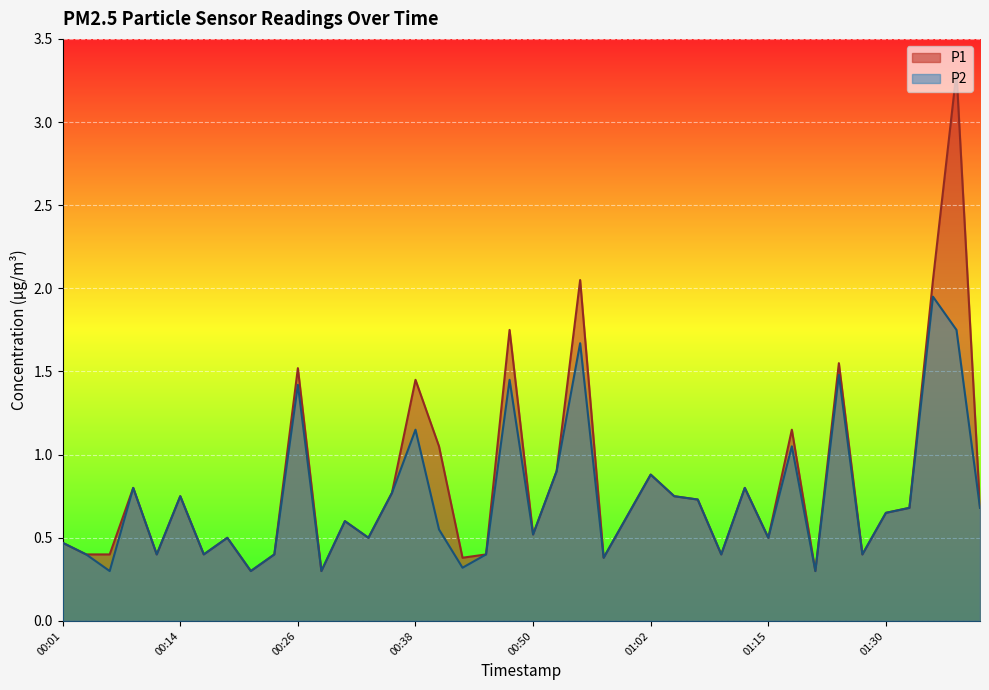

True or false: P2 has more than 1 points higher than both neighbors.

True